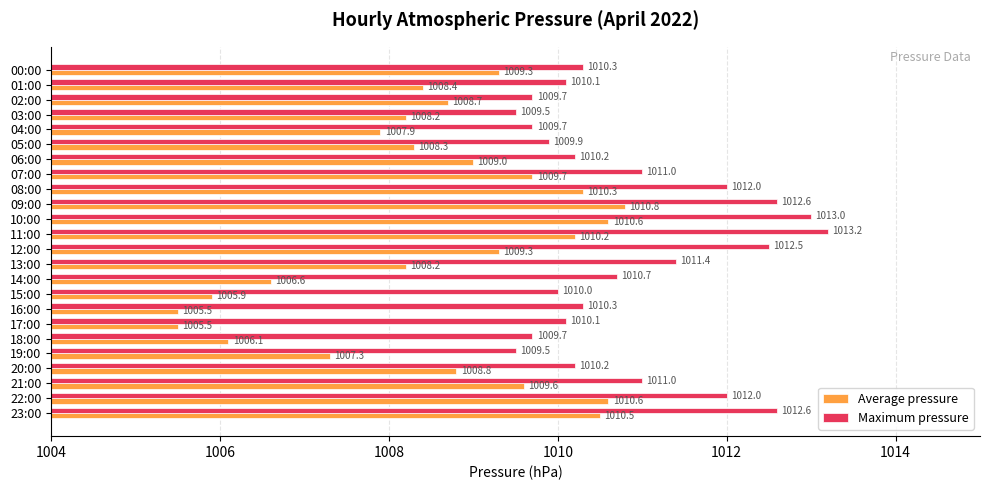

List the series in order of their peak value, lowest first.

Average pressure, Maximum pressure